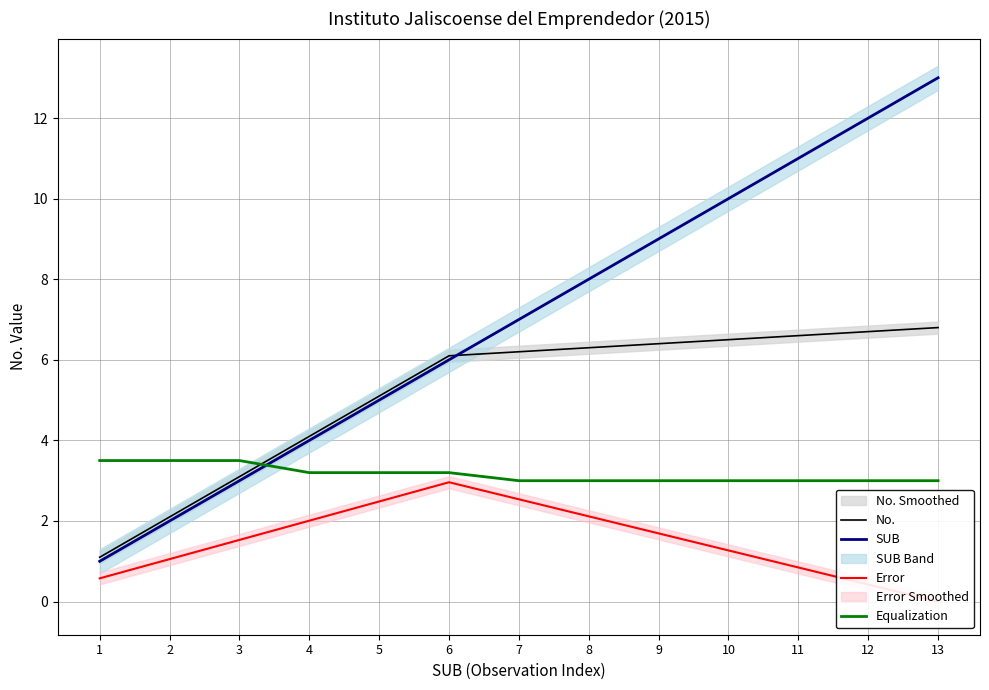

Reading left to right, what are all the values shown in this chart?

No.: 1=1.1	2=2.1	3=3.1	4=4.1	5=5.1	6=6.1	7=6.2	8=6.3	9=6.4	10=6.5	11=6.6	12=6.7	13=6.8
SUB: 1=1.0	2=2.0	3=3.0	4=4.0	5=5.0	6=6.0	7=7.0	8=8.0	9=9.0	10=10.0	11=11.0	12=12.0	13=13.0
Error: 1=0.6	2=1.1	3=1.5	4=2.0	5=2.5	6=3.0	7=2.5	8=2.1	9=1.7	10=1.3	11=0.8	12=0.4	13=-0.0
Equalization: 1=3.5	2=3.5	3=3.5	4=3.2	5=3.2	6=3.2	7=3.0	8=3.0	9=3.0	10=3.0	11=3.0	12=3.0	13=3.0